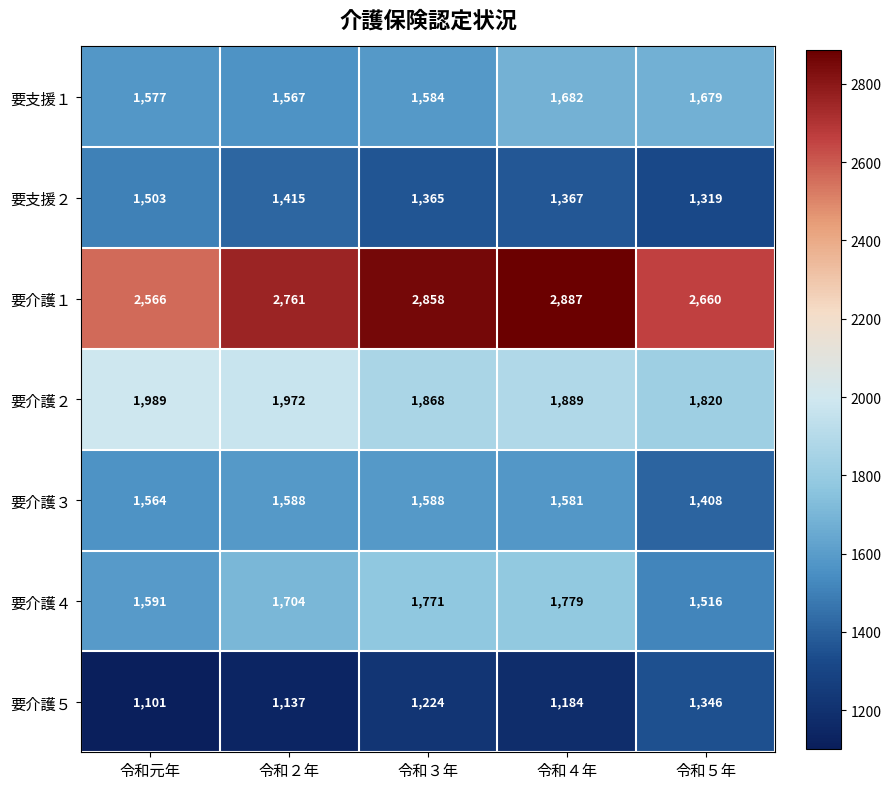

Rank the series by their maximum value, from highest to lowest.

要介護１, 要介護２, 要介護４, 要支援１, 要介護３, 要支援２, 要介護５